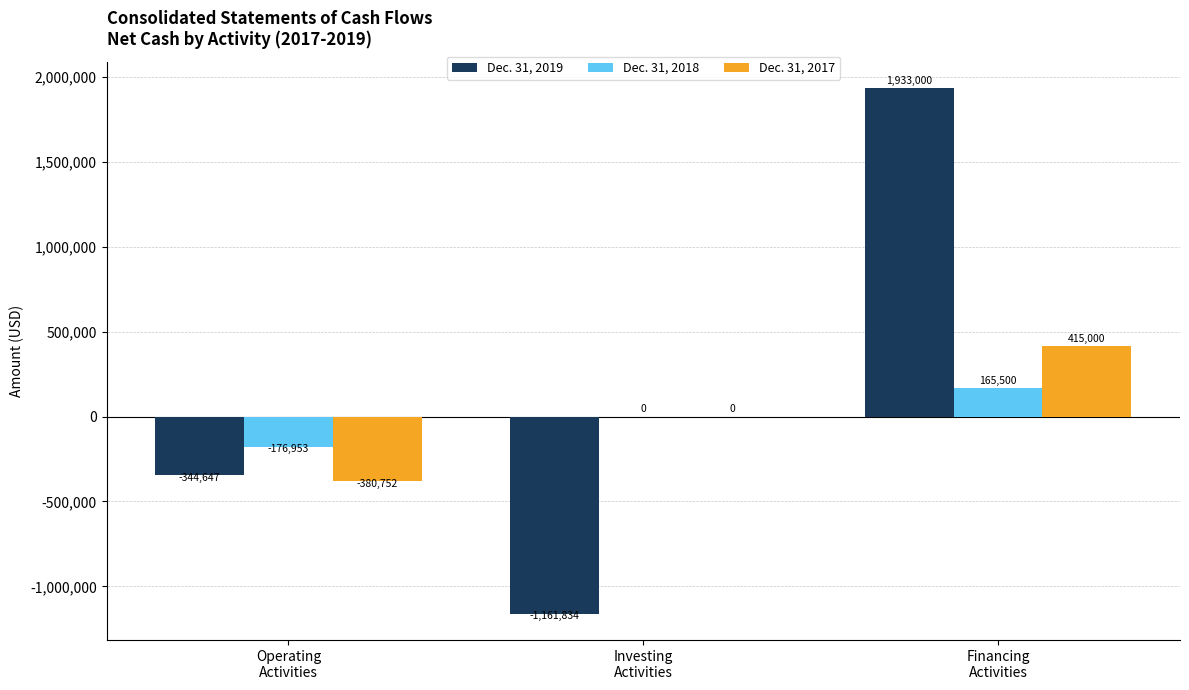

What is the maximum value shown in the chart?

1933000